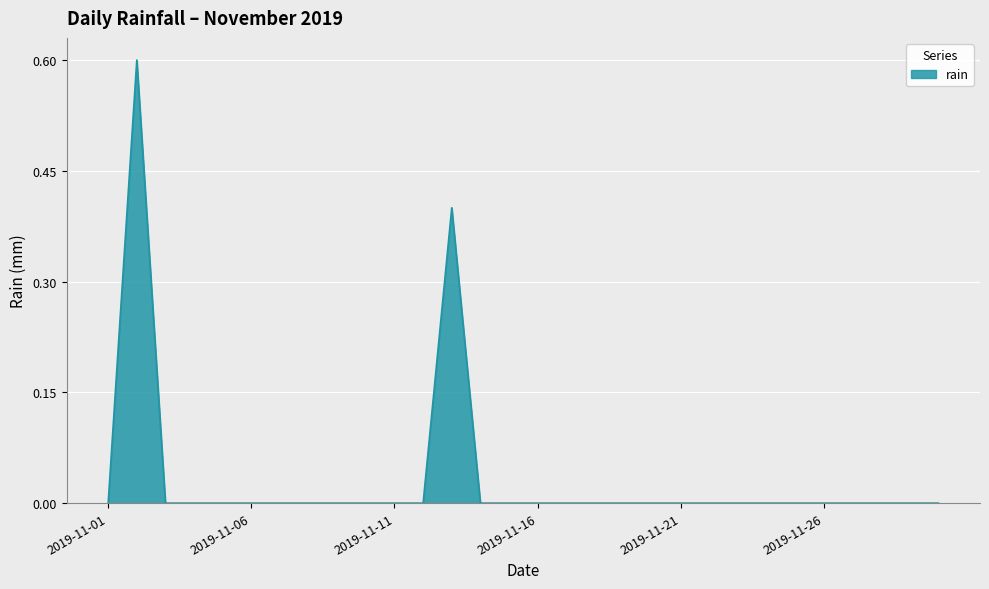

What is the difference between the maximum and minimum values?

0.6